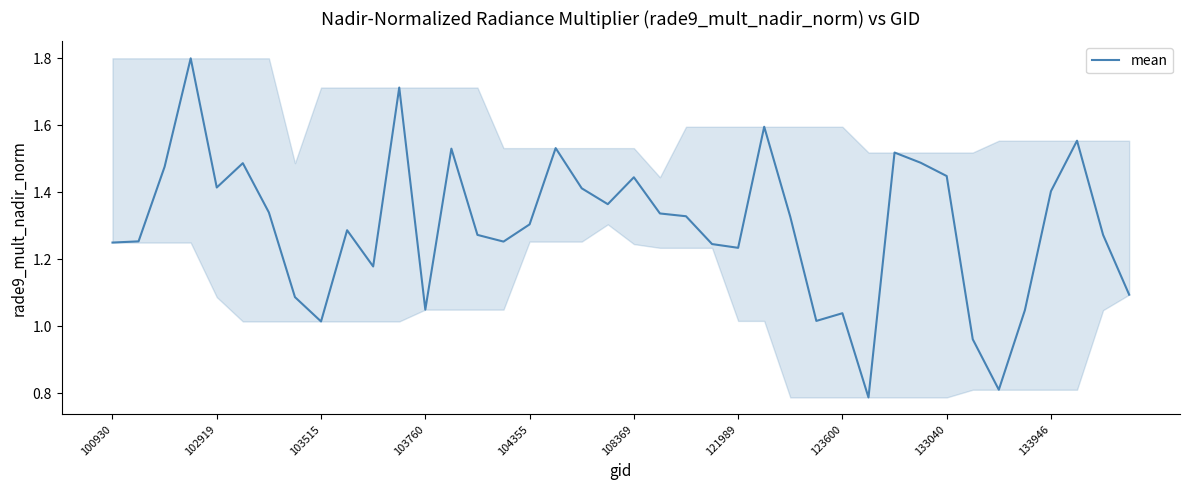

What is the greatest value displayed?

1.8